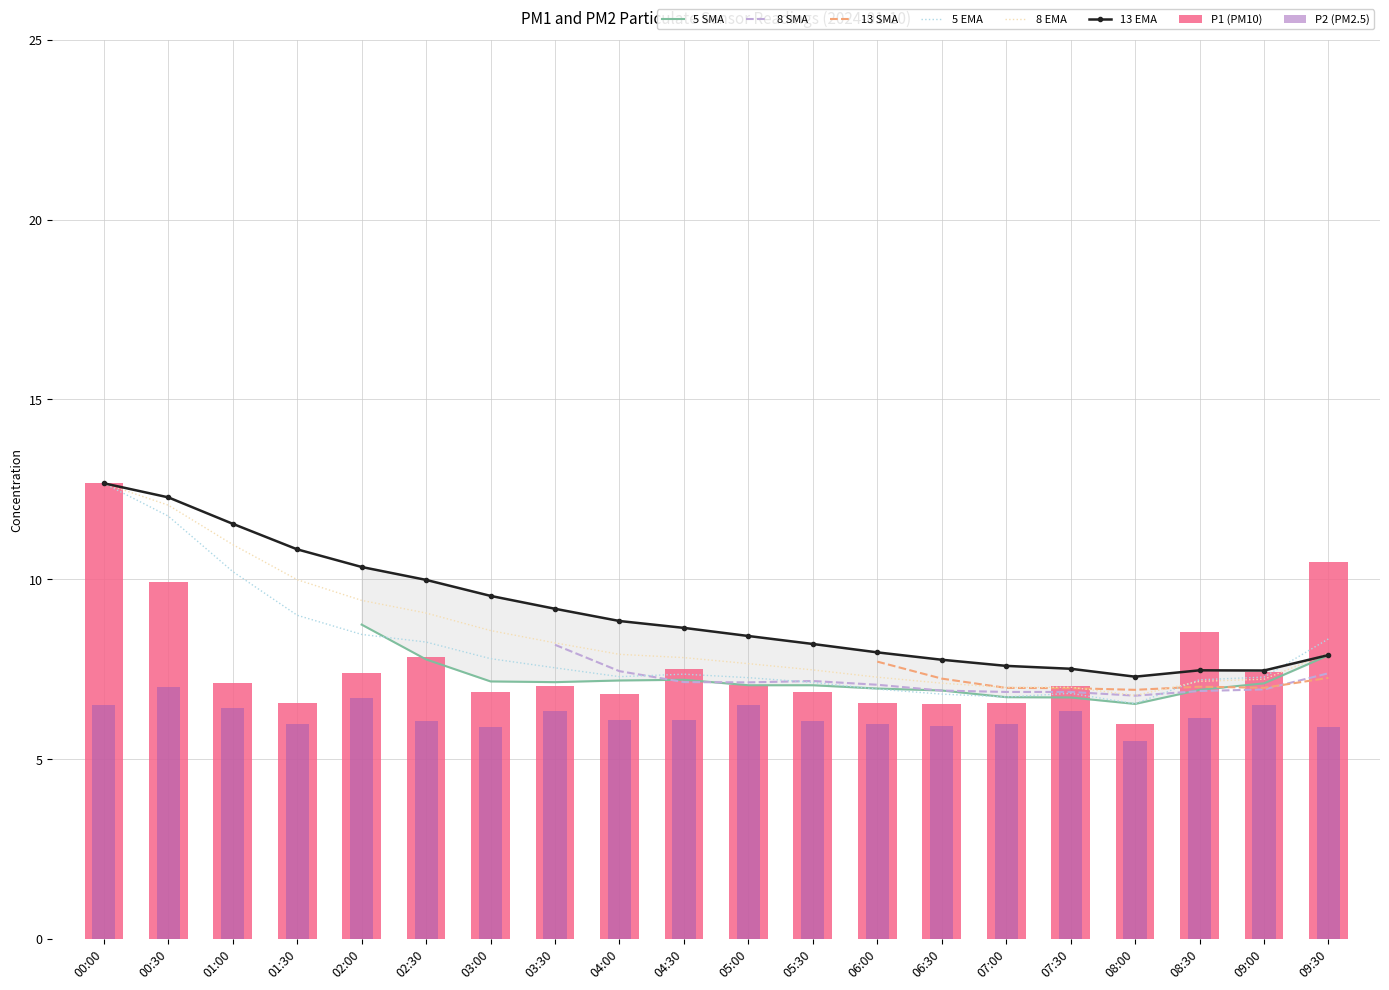

Between 08:00 and 08:30, which is larger?

08:30